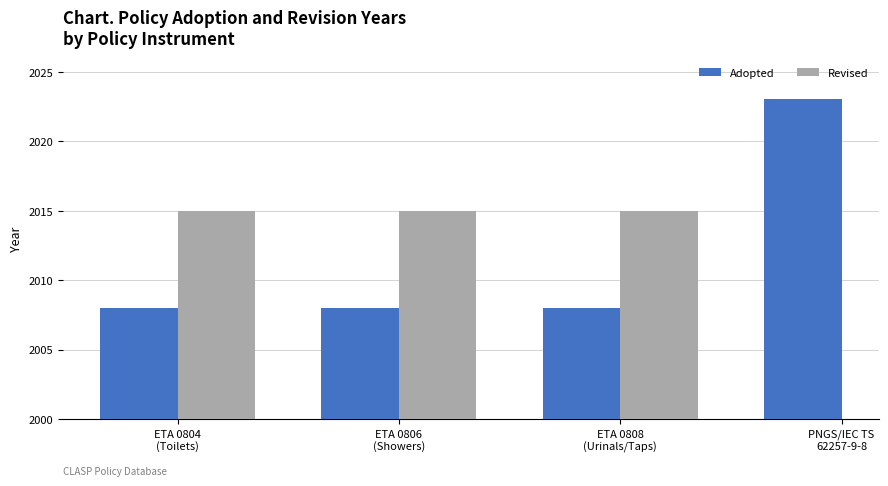

How many distinct data groups are displayed?

2